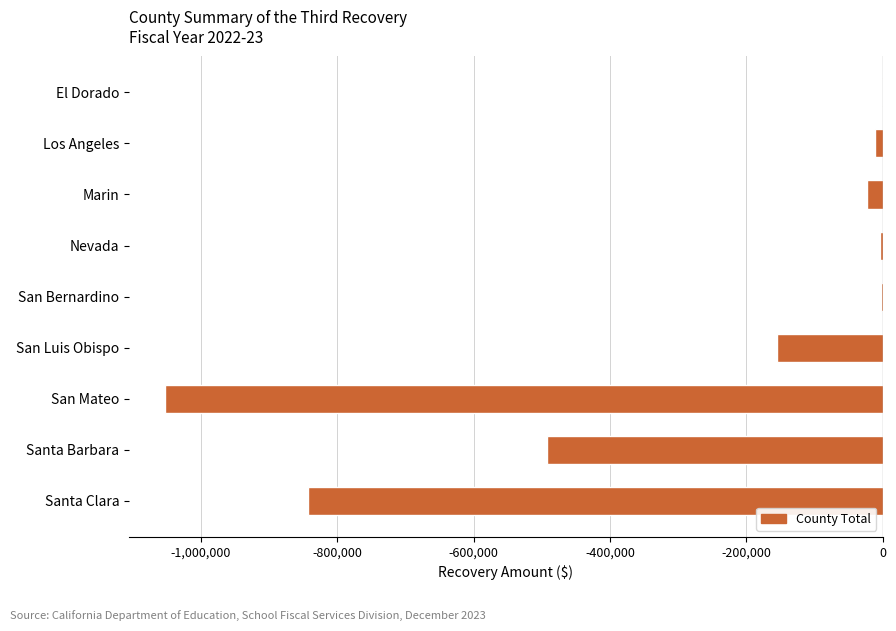

True or false: the data shows -340384 at Santa Barbara.

False